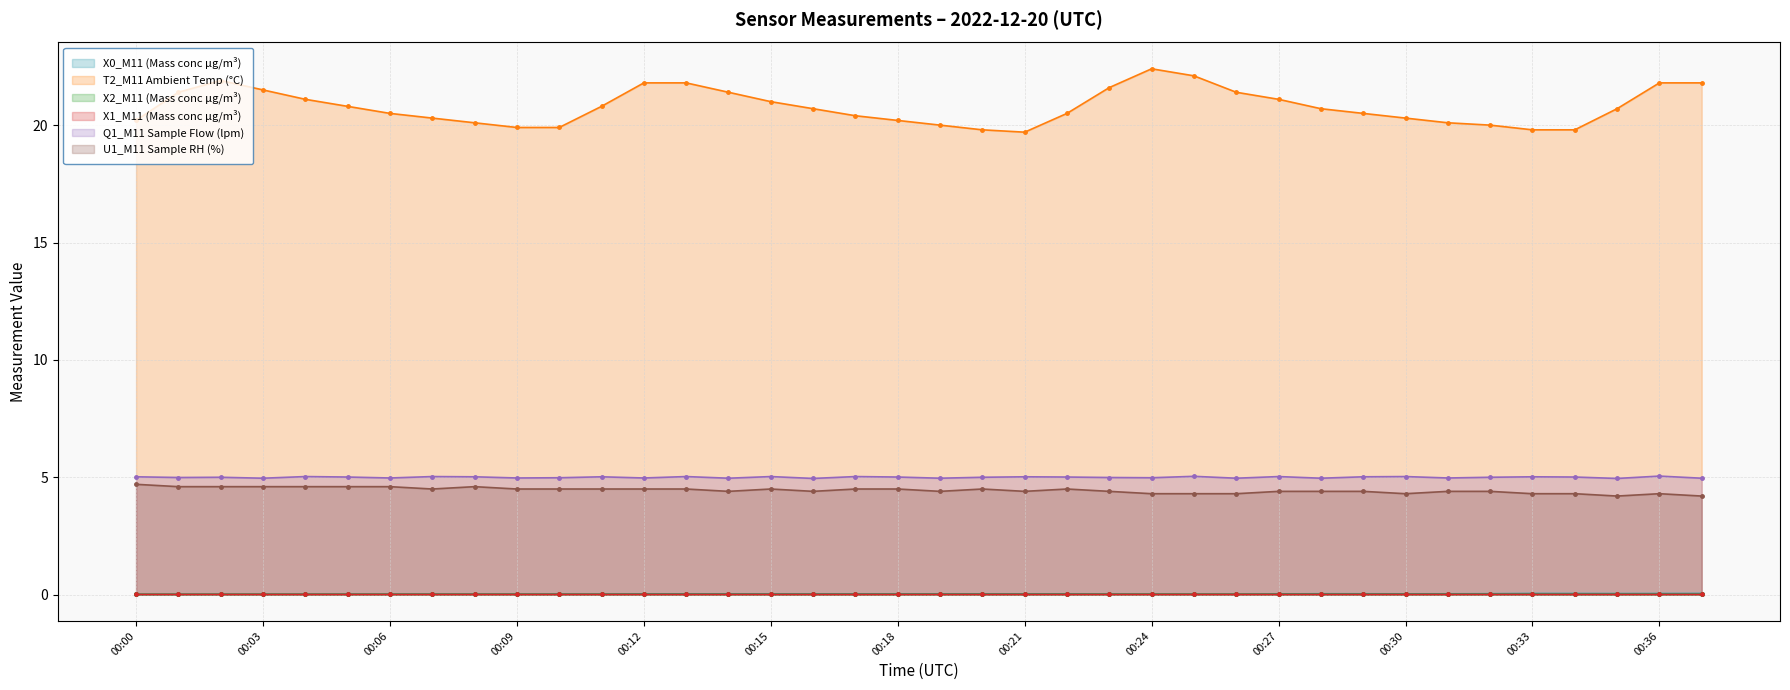

At how many categories does at least one series exceed 9?

38